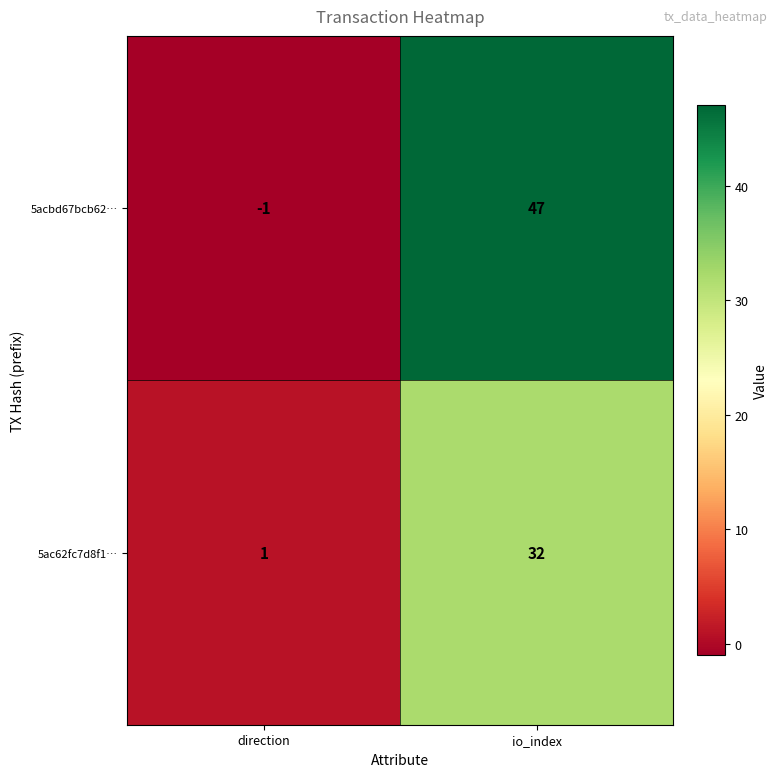

Which series has the widest spread of values?

5acbd67bcb62…